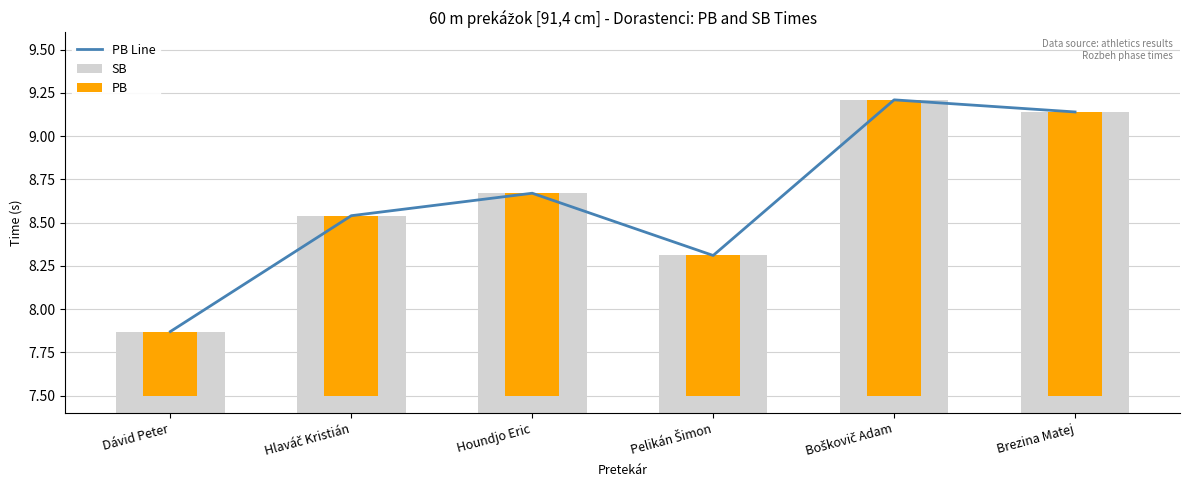

Rank the series at Dávid Peter from lowest to highest value.

PB, PB Line, SB